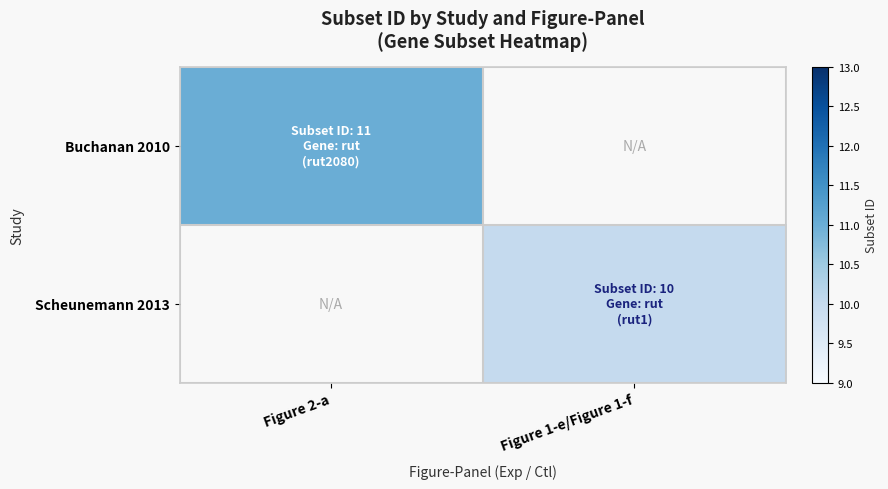

Rank the series by their average value, from highest to lowest.

Buchanan 2010, Scheunemann 2013